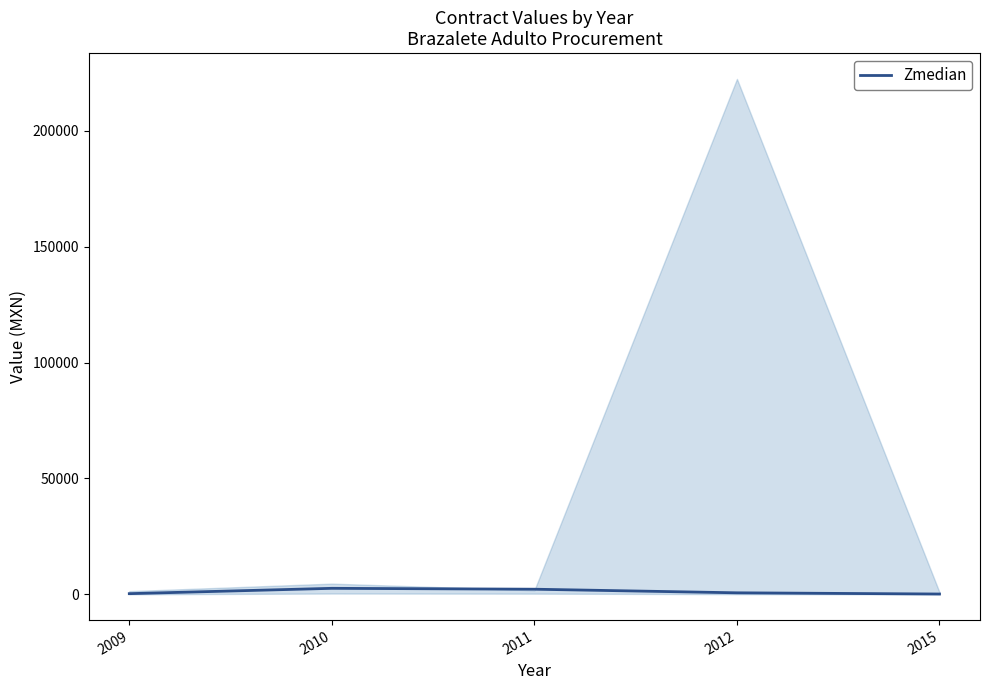

What is the difference between the maximum and minimum values?

2456.9